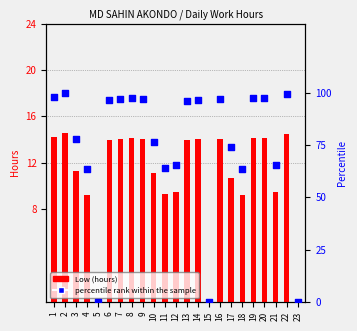

Which series has the widest spread of Y values?

percentile rank within the sample